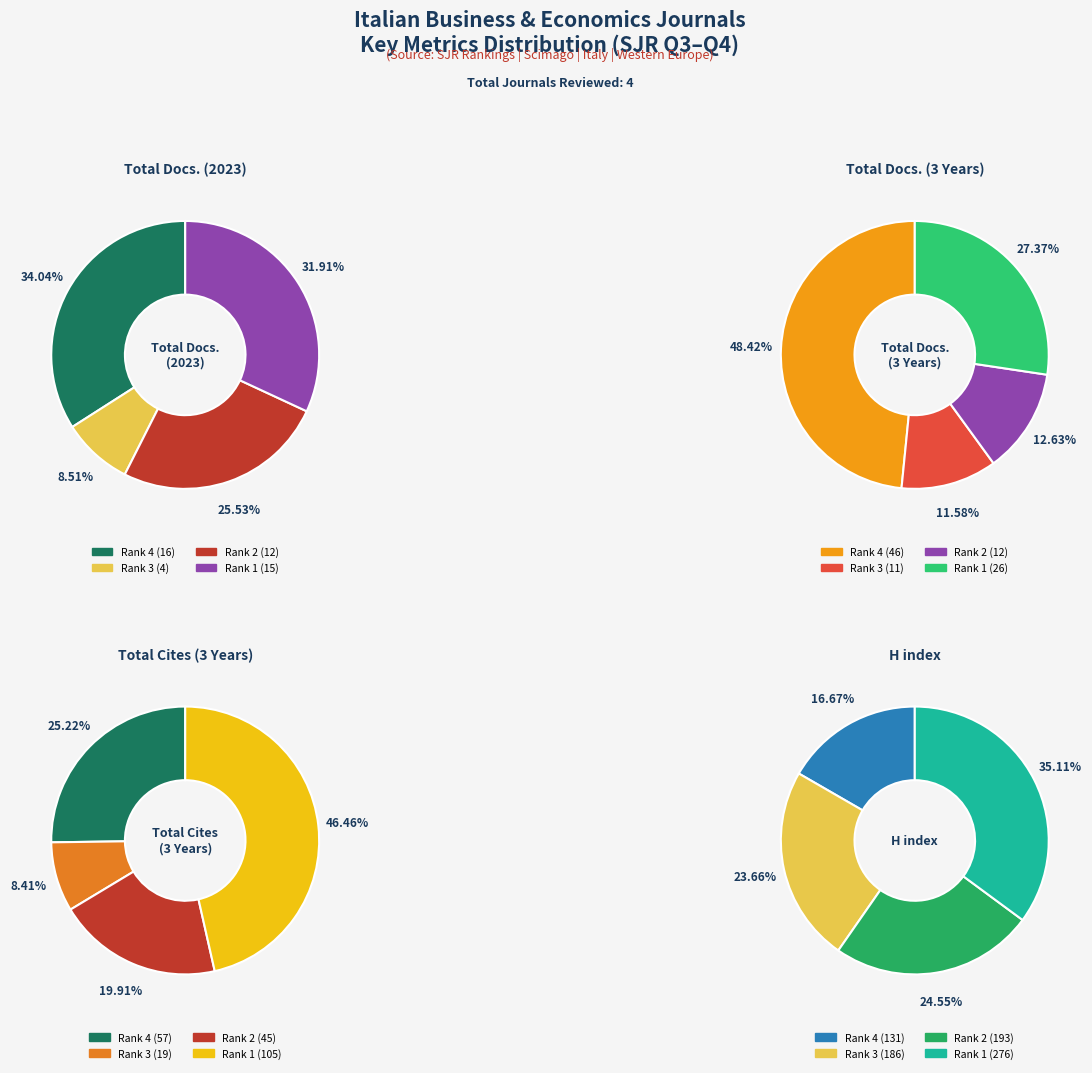

To the nearest percent, what is the combined percentage of Rank 2 (Industria) and Rank 3 (Journal of Entrepreneurial)?

24%